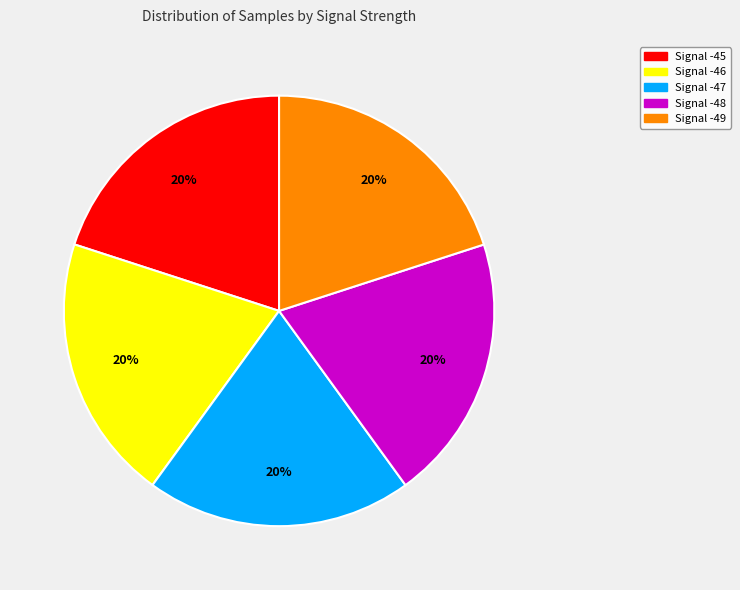

Approximately how many times larger is the value at Signal -45 compared to Signal -49?

1.0